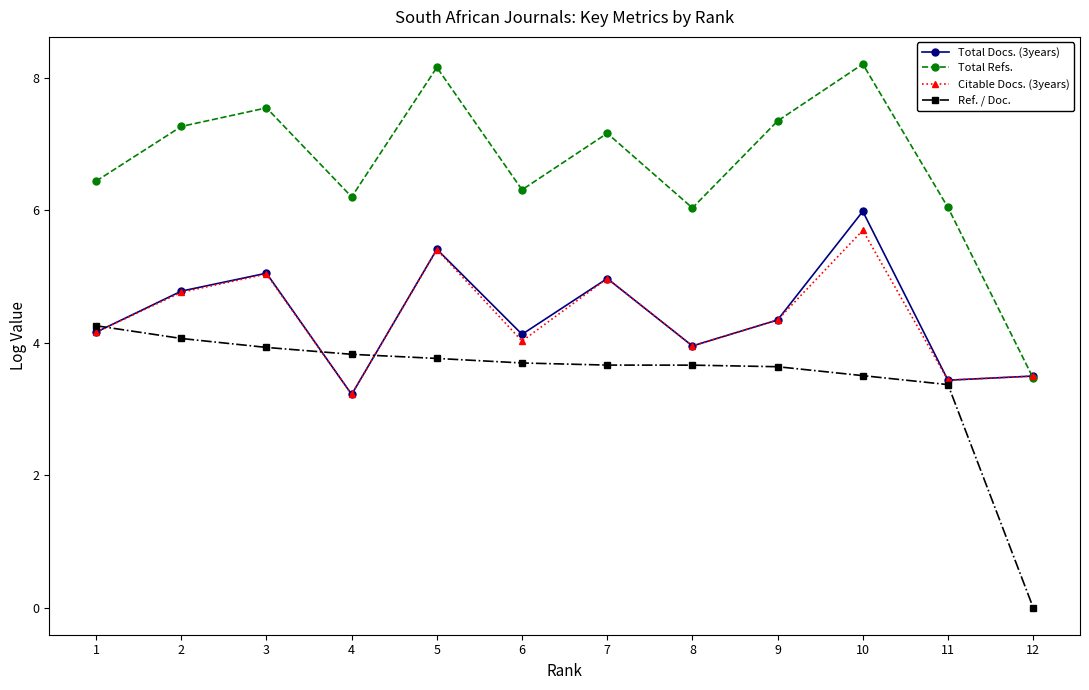

The value of Total Docs. (3years) at 5 is 7.4. True or false?

False